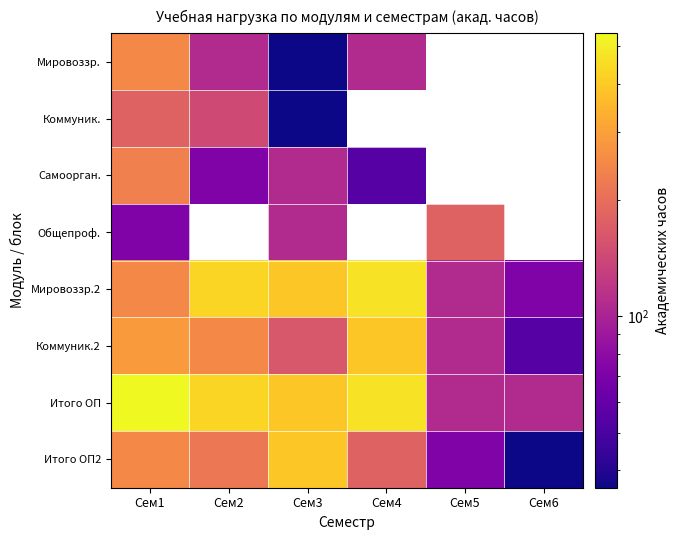

Between Сем3 and Сем6, which series saw the biggest shift?

Итого ОП2